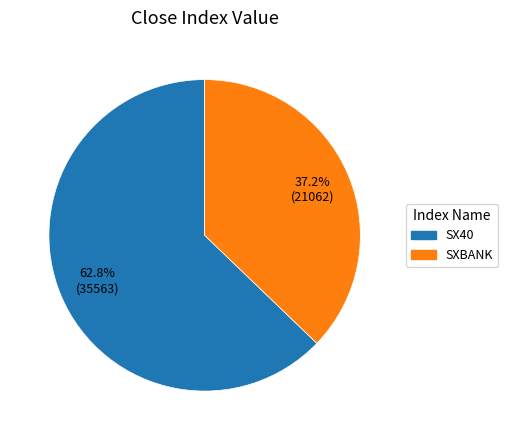

Count the number of slices in the pie.

2